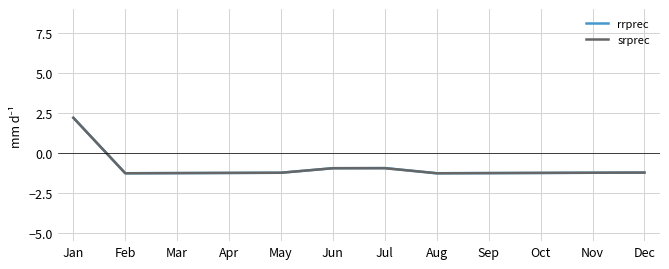

Where do srprec and rrprec first cross each other?

Jun and Jul